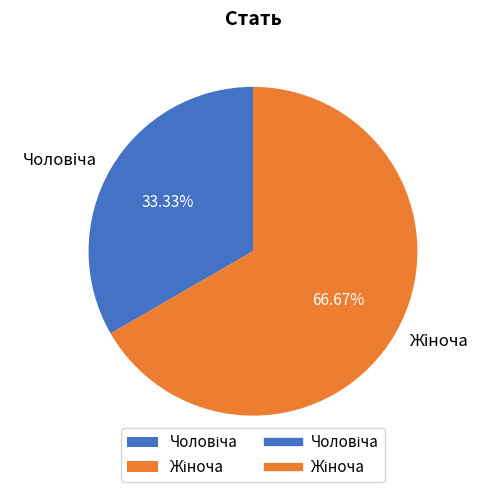

Does any single category account for the majority?

Yes